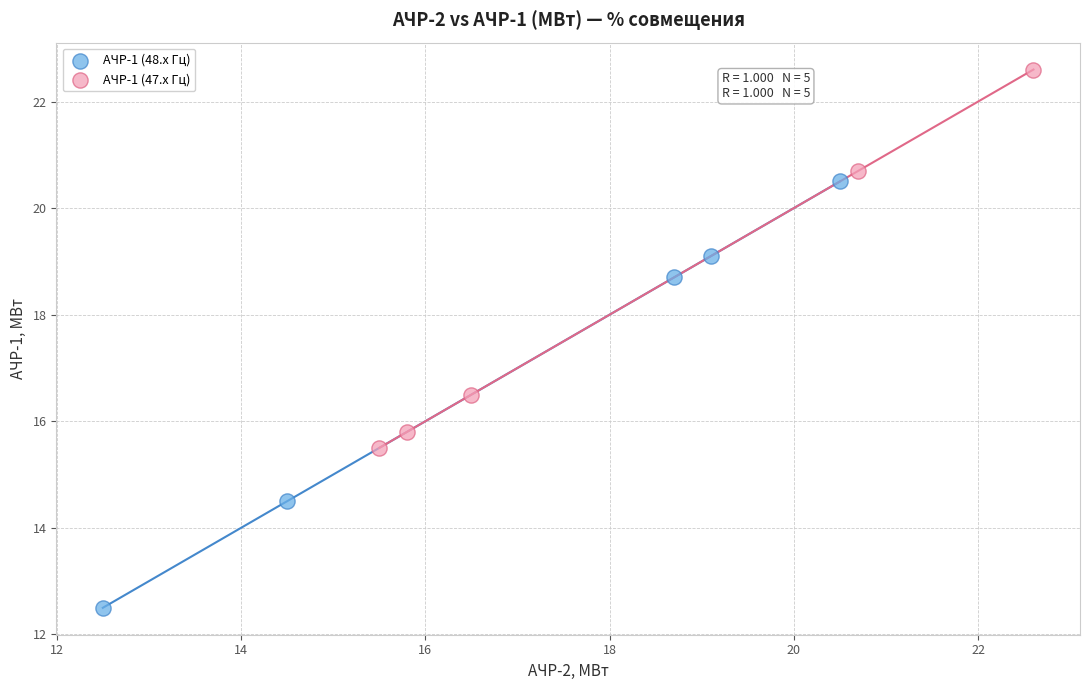

Which series contains the highest Y value?

АЧР-1 (47.x Гц)